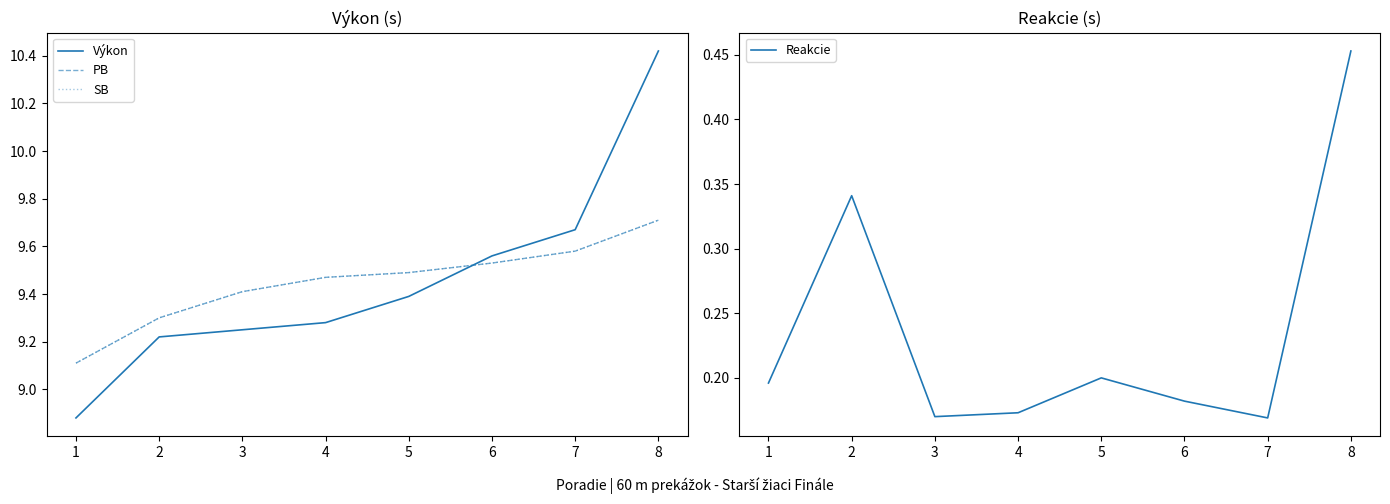

How many lines are shown in the chart?

4